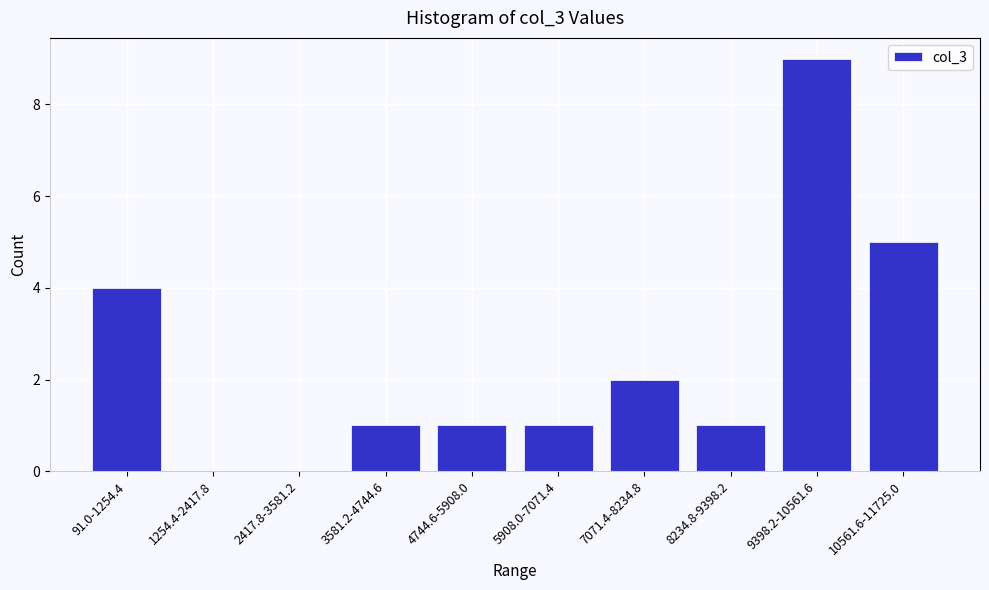

Reading right to left, extract all data points from this chart.

10561.6-11725.0=5	9398.2-10561.6=9	8234.8-9398.2=1	7071.4-8234.8=2	5908.0-7071.4=1	4744.6-5908.0=1	3581.2-4744.6=1	2417.8-3581.2=0	1254.4-2417.8=0	91.0-1254.4=4